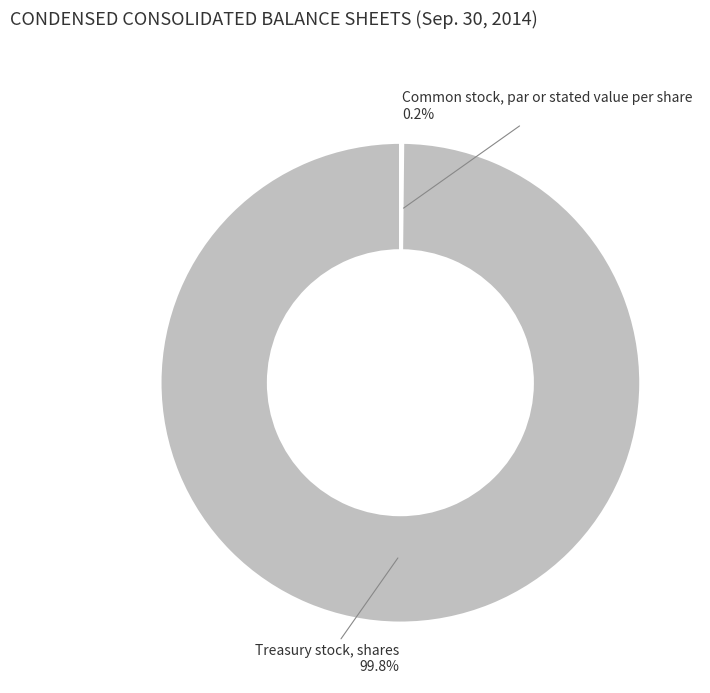

Does any single category account for the majority?

Yes